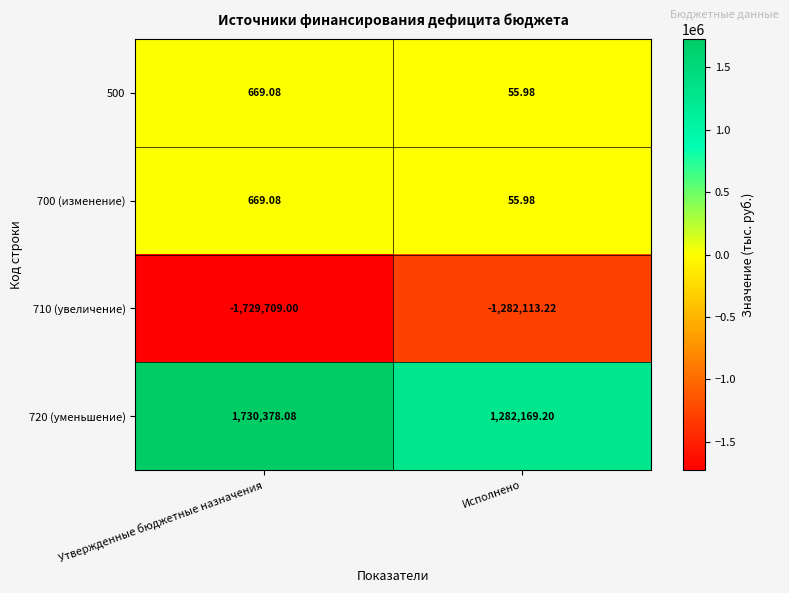

Rank the categories by 700 (изменение) value from highest to lowest.

Утвержденные бюджетные назначения, Исполнено